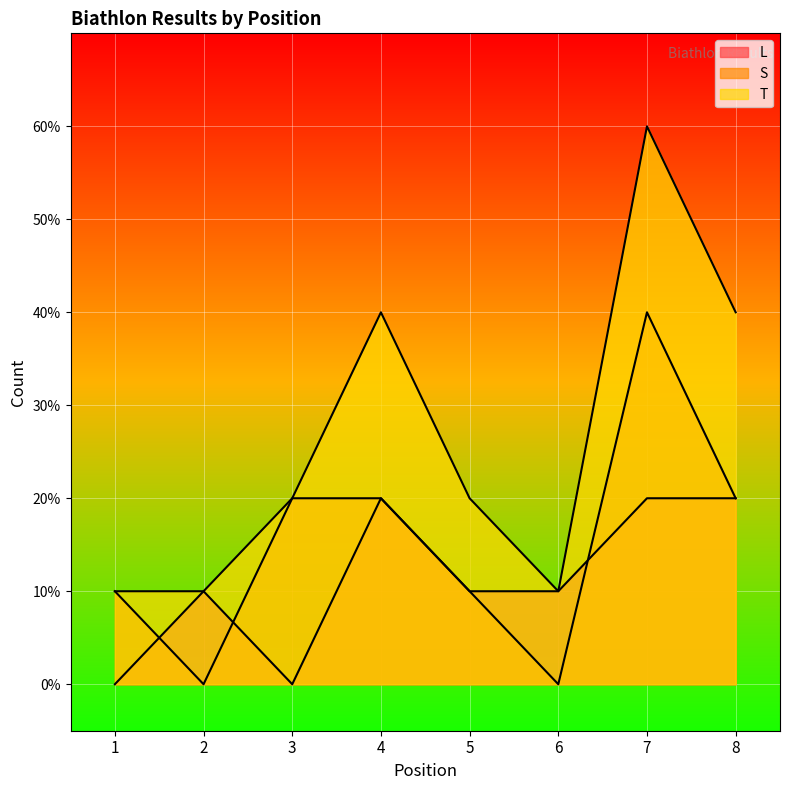

Rank the series at 8 from lowest to highest value.

L, S, T